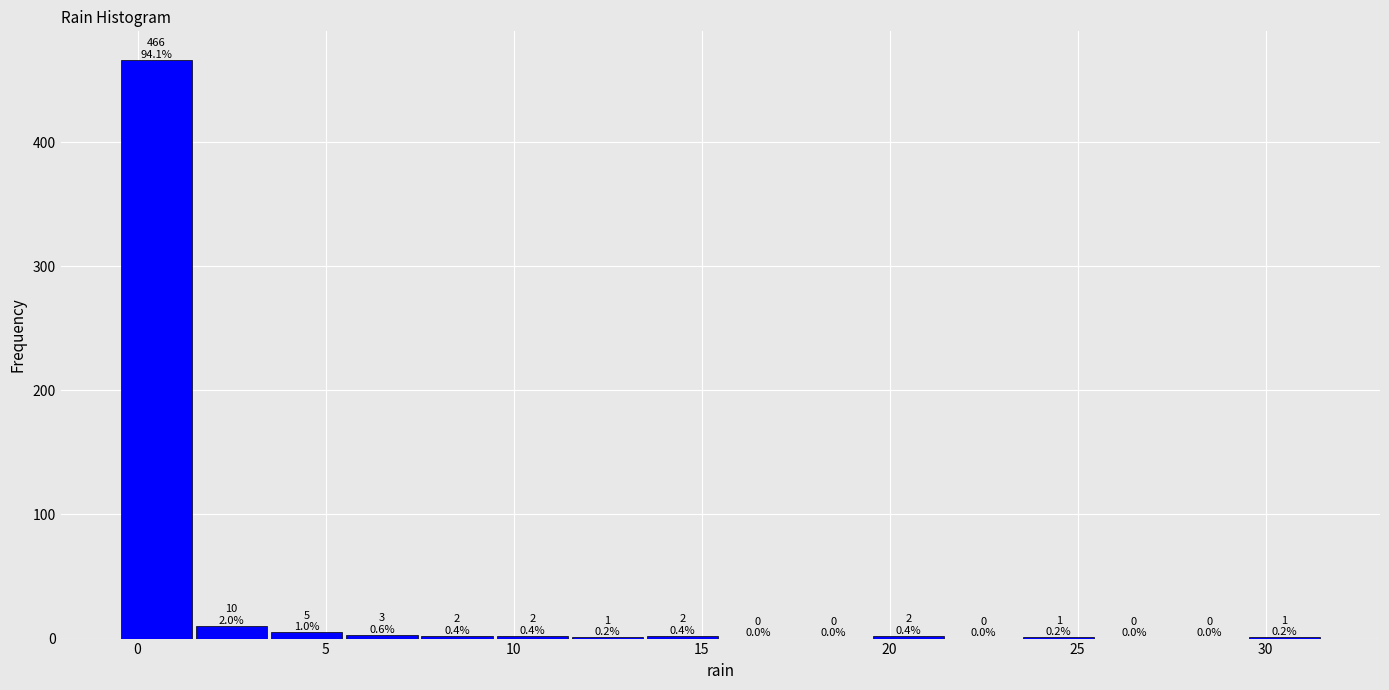

Which range on the x-axis has the tallest bar?

-0.5 to 1.5